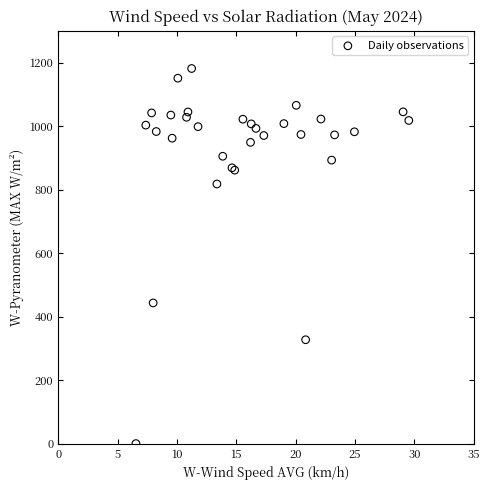

What Y value in the scatter plot is closest to 590?

443.0